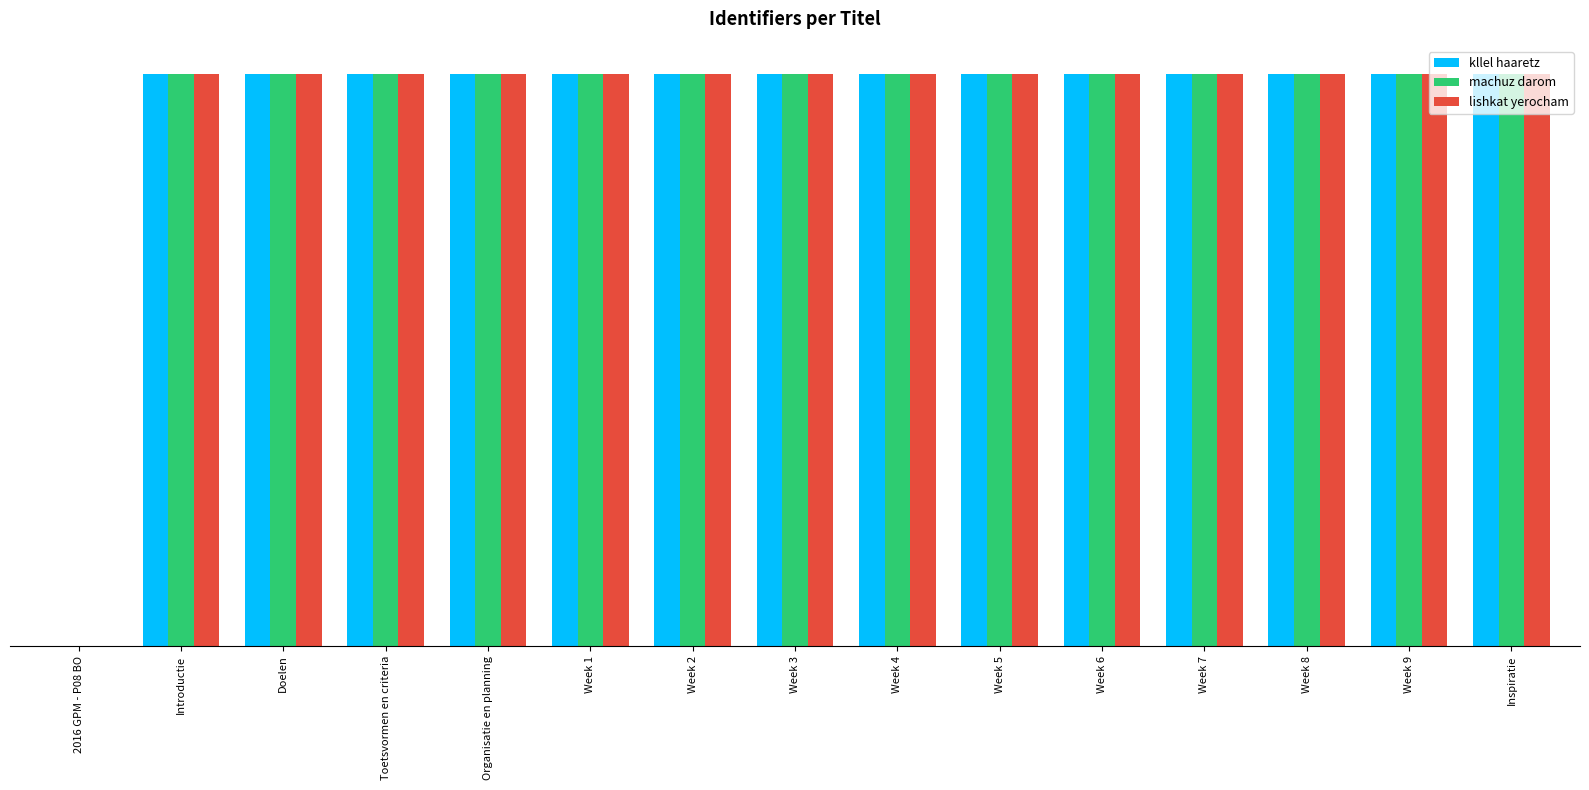

Reading right to left, list all the values displayed in this chart.

kllel haaretz: Inspiratie=0.0	Week 9=0.0	Week 8=0.0	Week 7=0.0	Week 6=0.0	Week 5=0.0	Week 4=0.0	Week 3=0.0	Week 2=0.0	Week 1=0.0	Organisatie en planning=0.0	Toetsvormen en criteria=0.0	Doelen=0.0	Introductie=0.0	2016 GPM - P08 BO=0.0
machuz darom: Inspiratie=0.0	Week 9=0.0	Week 8=0.0	Week 7=0.0	Week 6=0.0	Week 5=0.0	Week 4=0.0	Week 3=0.0	Week 2=0.0	Week 1=0.0	Organisatie en planning=0.0	Toetsvormen en criteria=0.0	Doelen=0.0	Introductie=0.0	2016 GPM - P08 BO=0.0
lishkat yerocham: Inspiratie=0.0	Week 9=0.0	Week 8=0.0	Week 7=0.0	Week 6=0.0	Week 5=0.0	Week 4=0.0	Week 3=0.0	Week 2=0.0	Week 1=0.0	Organisatie en planning=0.0	Toetsvormen en criteria=0.0	Doelen=0.0	Introductie=0.0	2016 GPM - P08 BO=0.0